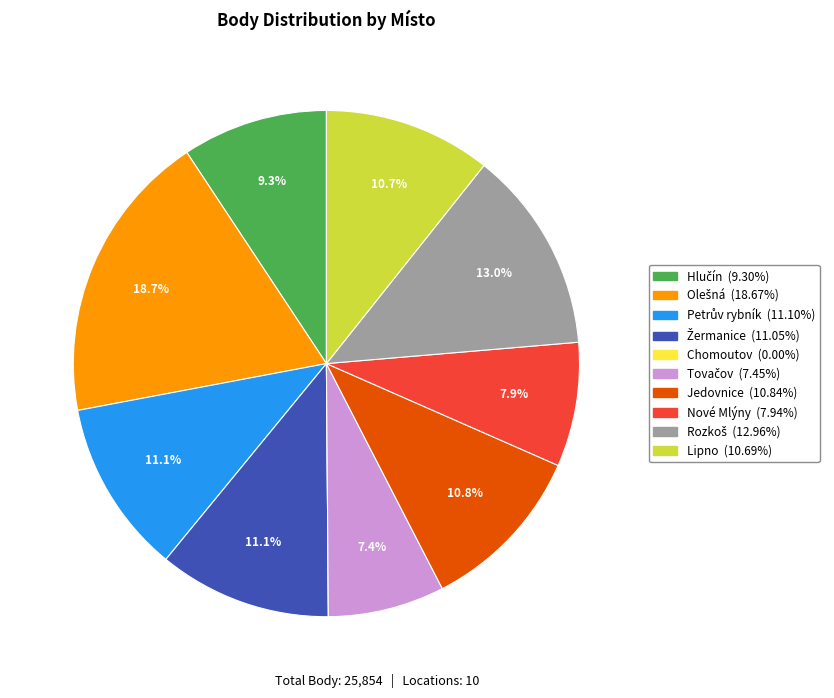

To the nearest percent, what is the average slice percentage?

10%